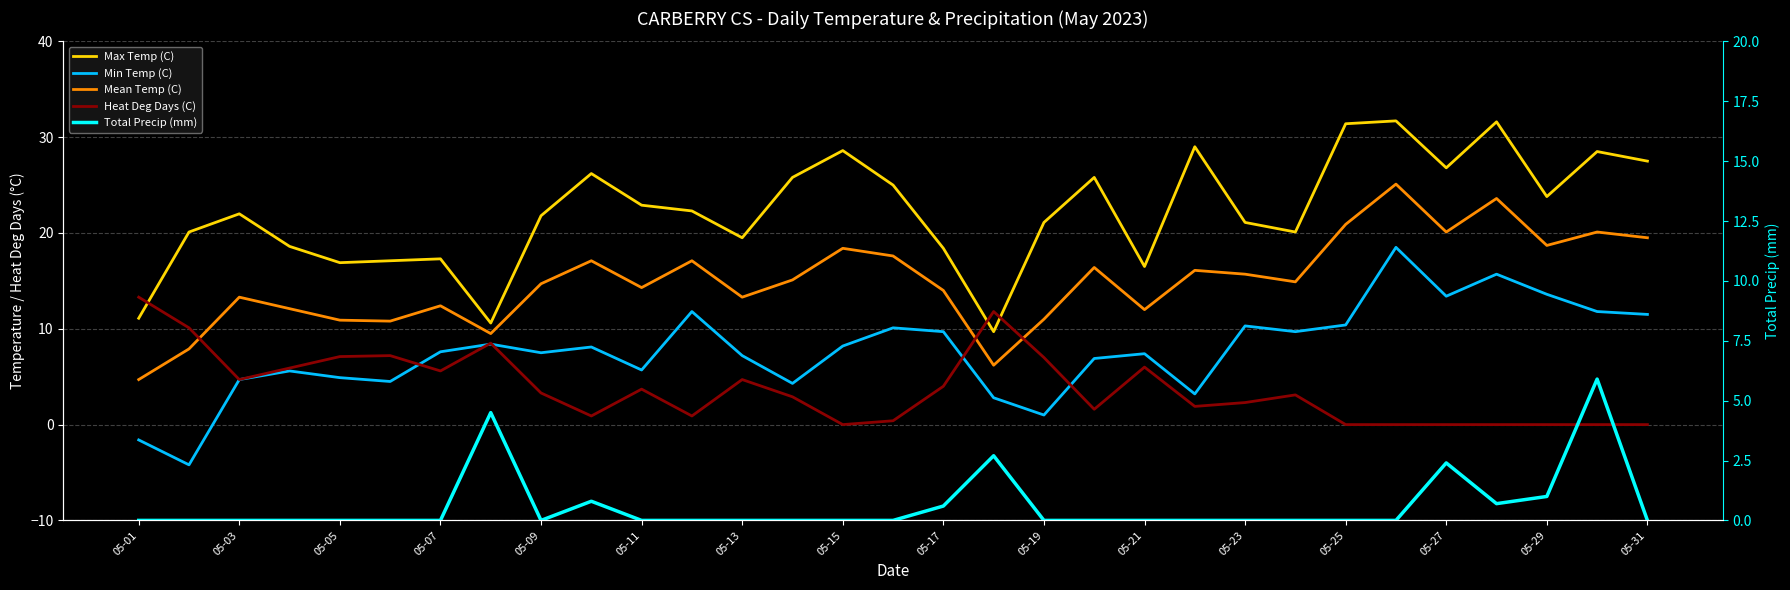

The value of Max Temp (C) at 21 is 29.0. True or false?

True